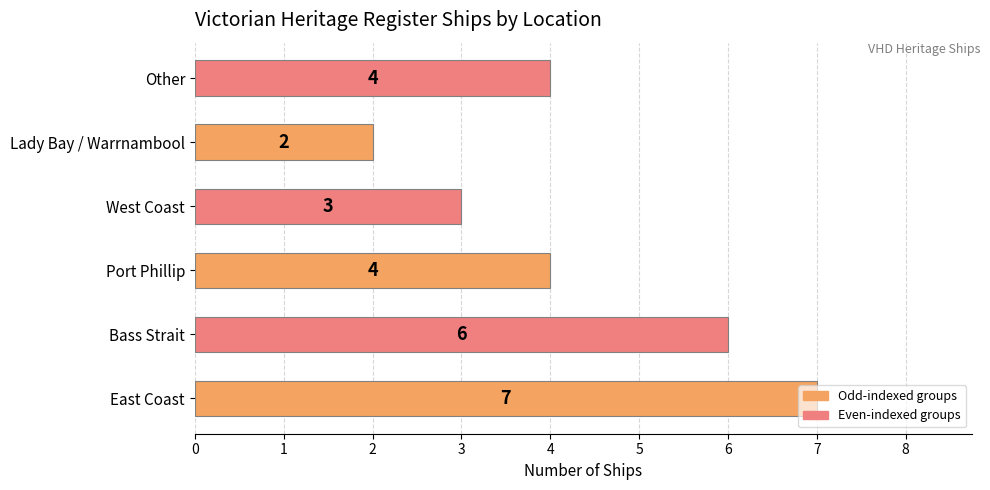

Count the values in the range 3 to 6.

4